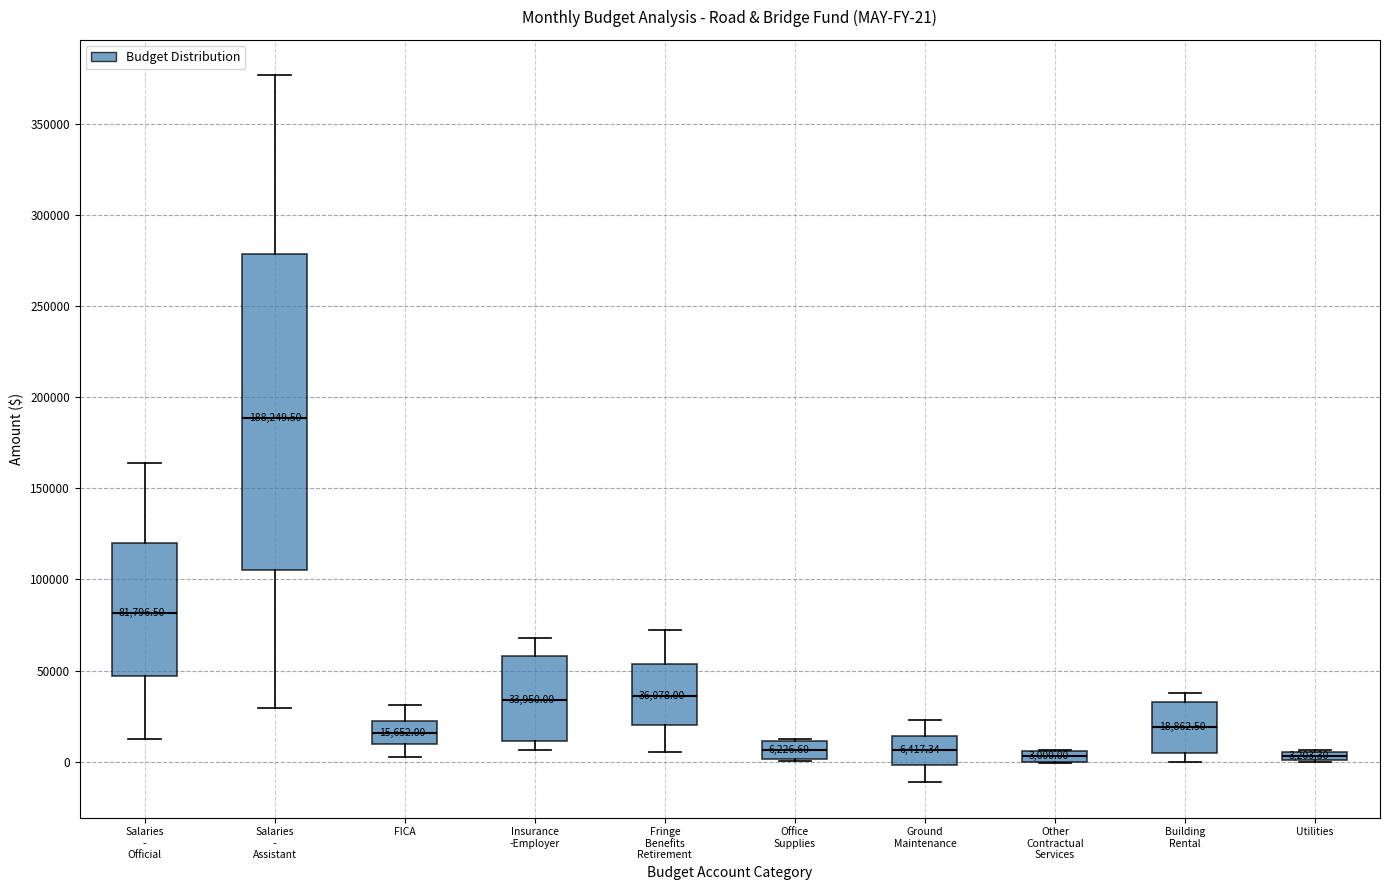

Which box is the tallest, from its lower edge to its upper edge?

Salaries - Assistant